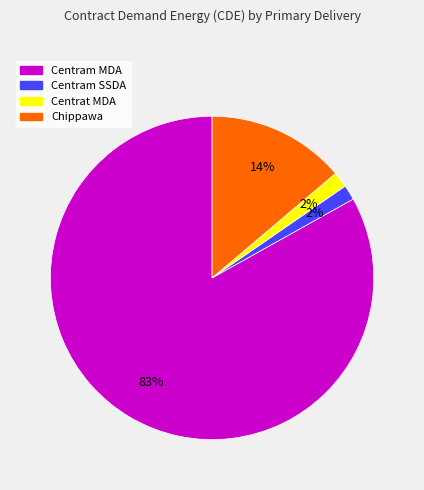

The Centram MDA slice represents 91% of the pie. True or false?

False